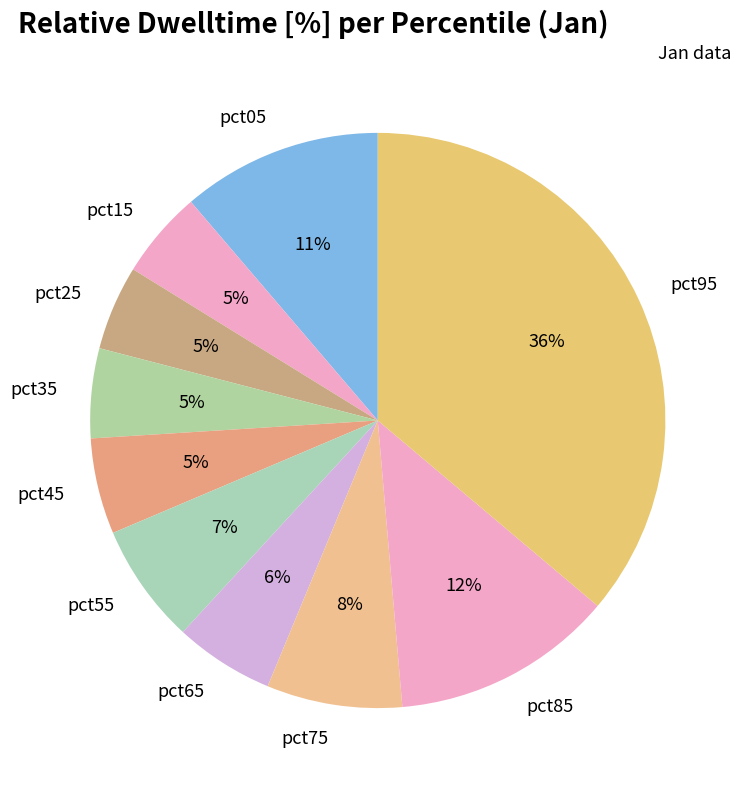

True or false: pct35 accounts for 5% of the total.

True